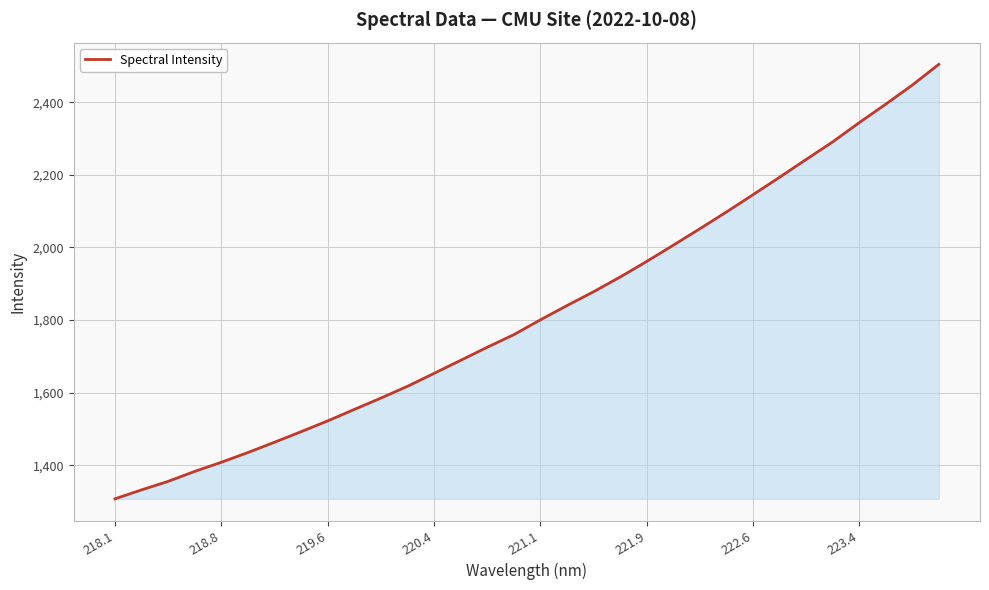

What is the maximum value shown in the chart?

2504.7